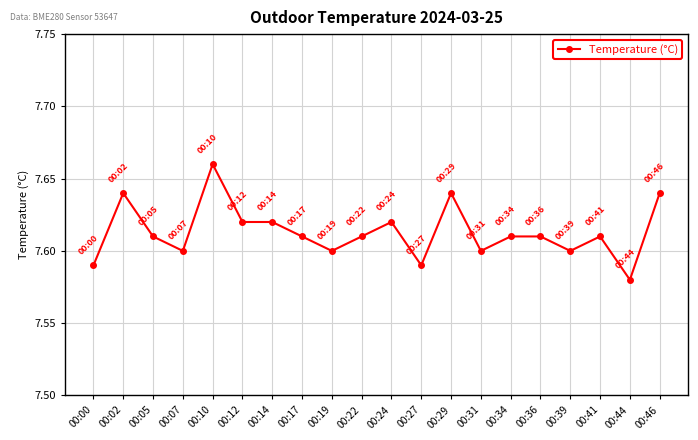

Is it true that the value at 00:34 is 7.6?

True